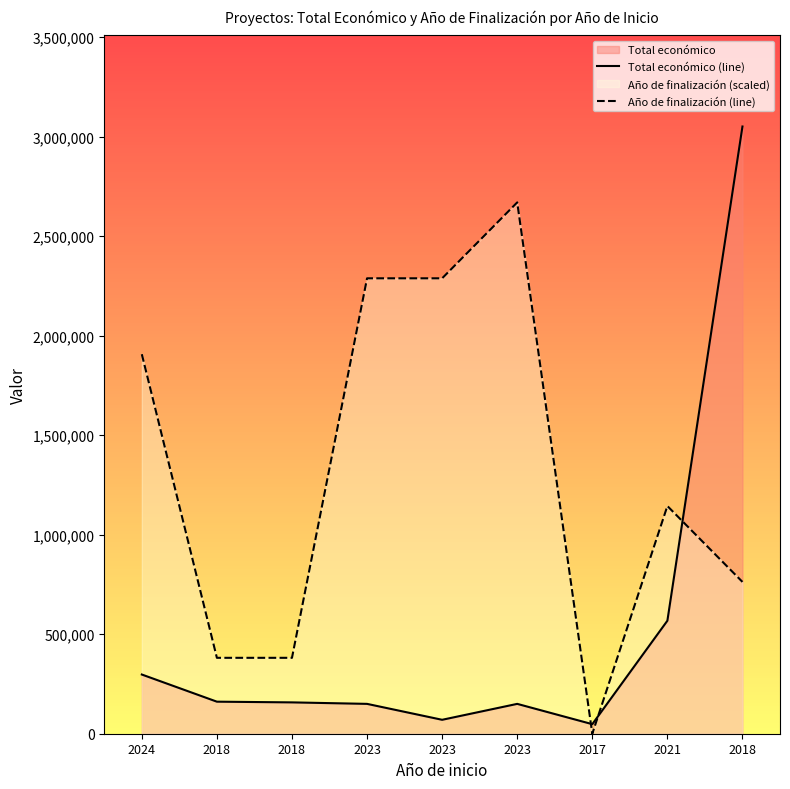

Rank the series by their average value, from lowest to highest.

Total económico (line), Año de finalización (line)